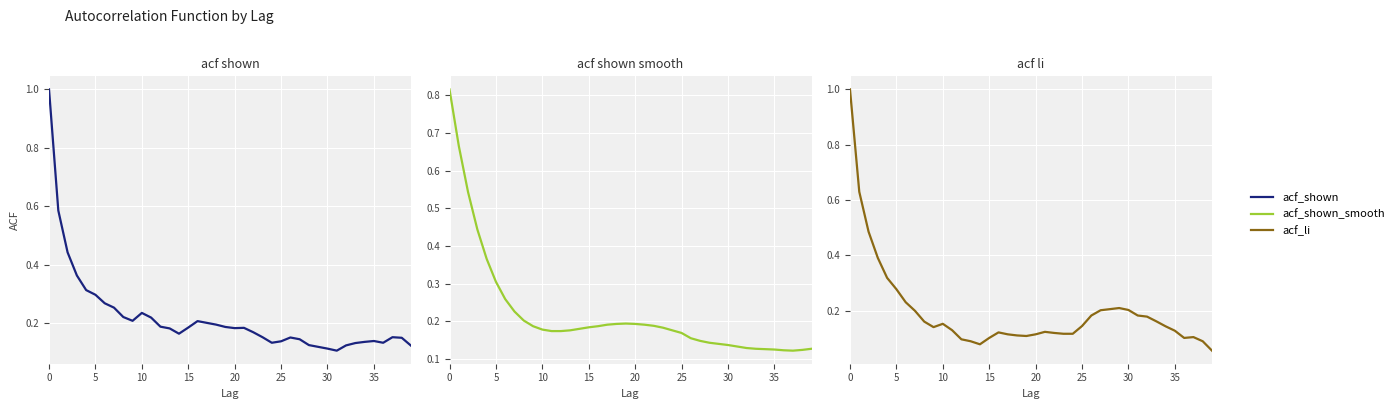

Reading right to left, what are all the values shown in this chart?

acf_shown: 0.1	0.2	0.2	0.1	0.1	0.1	0.1	0.1	0.1	0.1	0.1	0.1	0.1	0.2	0.1	0.1	0.2	0.2	0.2	0.2	0.2	0.2	0.2	0.2	0.2	0.2	0.2	0.2	0.2	0.2	0.2	0.2	0.3	0.3	0.3	0.3	0.4	0.4	0.6	1.0
acf_shown_smooth: 0.1	0.1	0.1	0.1	0.1	0.1	0.1	0.1	0.1	0.1	0.1	0.1	0.1	0.2	0.2	0.2	0.2	0.2	0.2	0.2	0.2	0.2	0.2	0.2	0.2	0.2	0.2	0.2	0.2	0.2	0.2	0.2	0.2	0.3	0.3	0.4	0.4	0.5	0.7	0.8
acf_li: 0.1	0.1	0.1	0.1	0.1	0.1	0.2	0.2	0.2	0.2	0.2	0.2	0.2	0.2	0.1	0.1	0.1	0.1	0.1	0.1	0.1	0.1	0.1	0.1	0.1	0.1	0.1	0.1	0.1	0.2	0.1	0.2	0.2	0.2	0.3	0.3	0.4	0.5	0.6	1.0